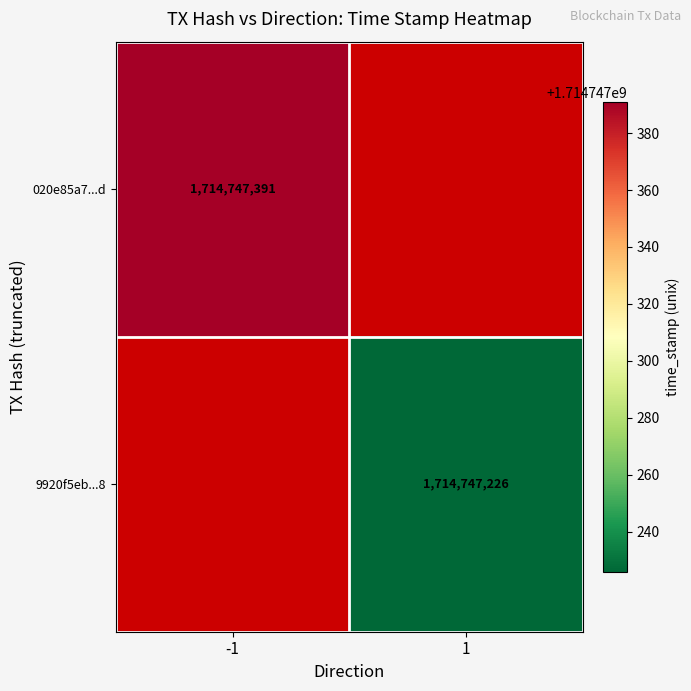

Reading left to right, extract all data points from this chart.

020e85a7ecde18583e264ed0a172860d4a8ba0d: 0=-1	1=1714747391
9920f5eb690635760775b4235eb178164005438: 0=1	1=1714747226